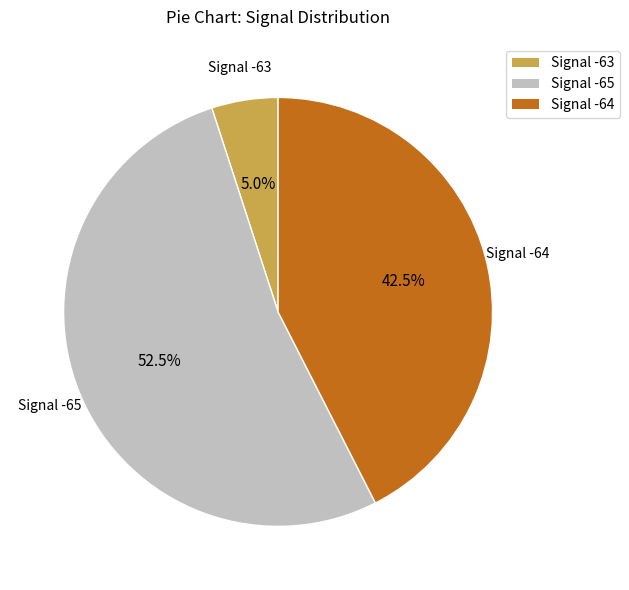

Is the sum of Signal -64 and Signal -65 greater than half?

Yes